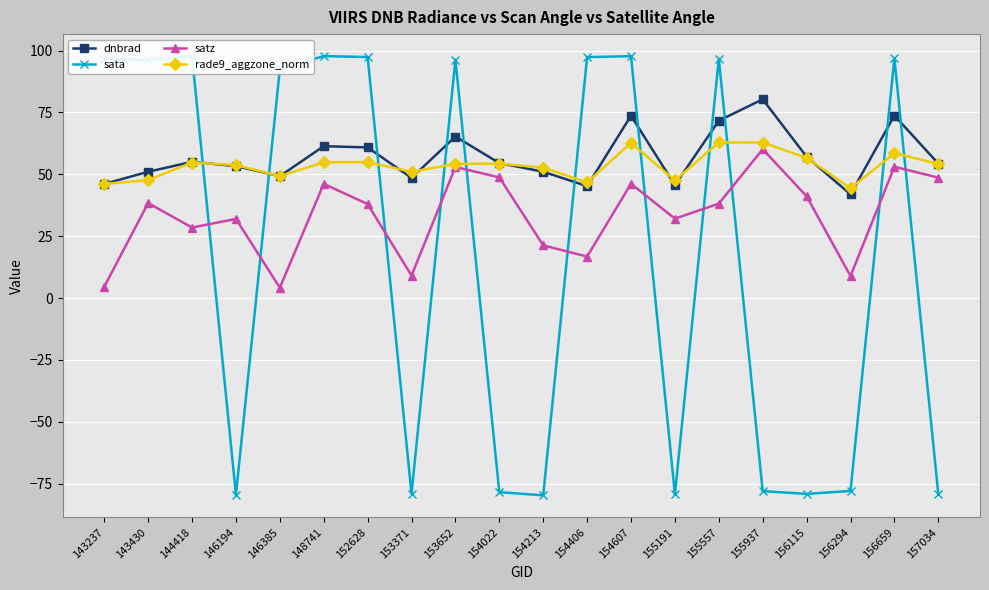

What is the value of the dnbrad point at the 12th from the left?

45.2